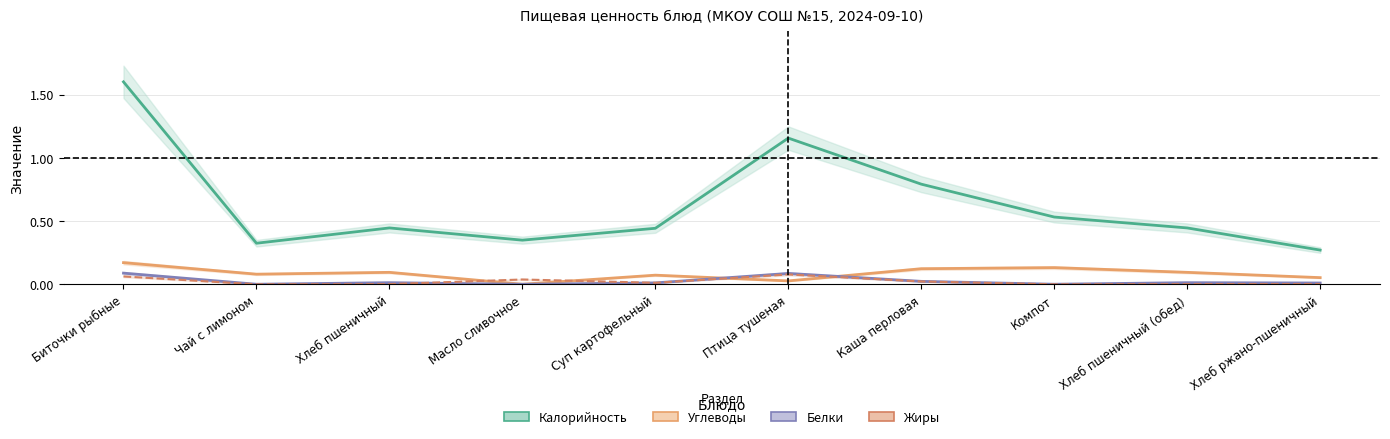

Reading left to right, list all the values displayed in this chart.

Калорийность: 1.6	0.3	0.4	0.3	0.4	1.2	0.8	0.5	0.4	0.3
Углеводы: 0.2	0.1	0.1	0.0	0.1	0.0	0.1	0.1	0.1	0.1
Белки: 0.1	0.0	0.0	0.0	0.0	0.1	0.0	0.0	0.0	0.0
Жиры: 0.1	0.0	0.0	0.0	0.0	0.1	0.0	0.0	0.0	0.0